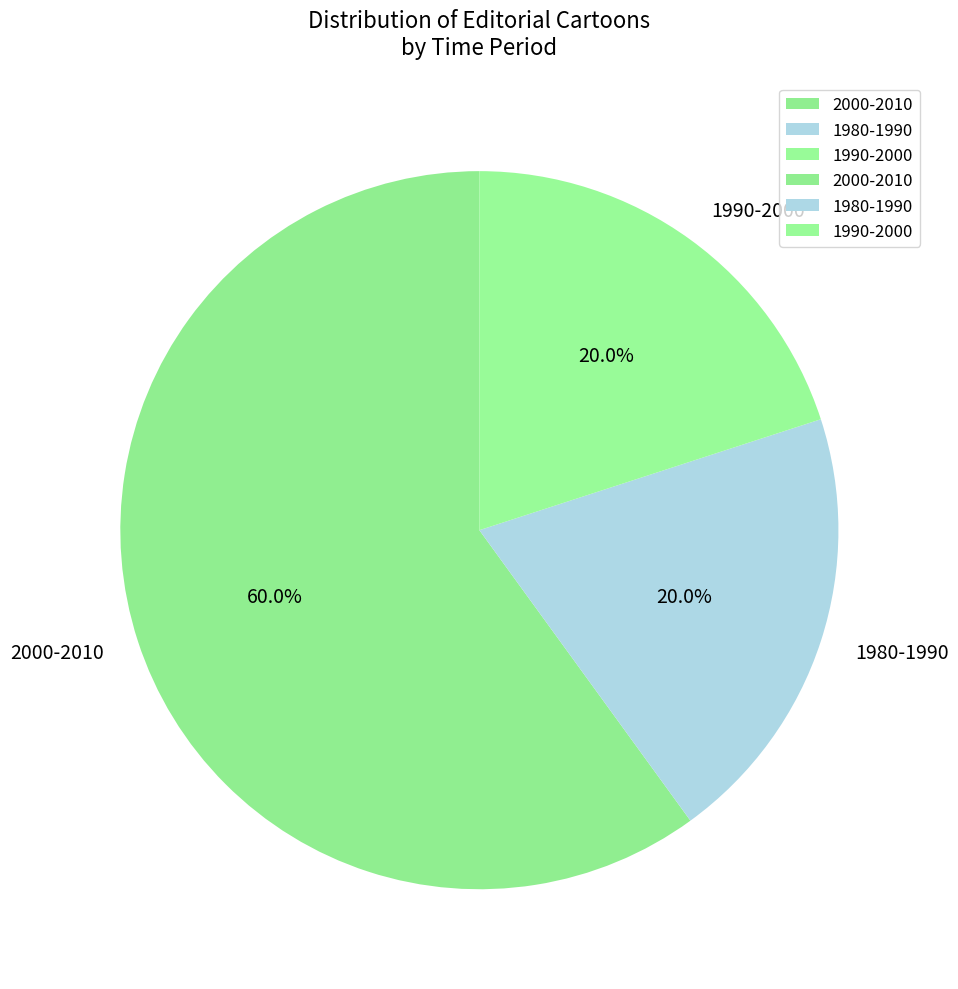

Approximately how many times larger is the value at 1990-2000 compared to 2000-2010?

0.3